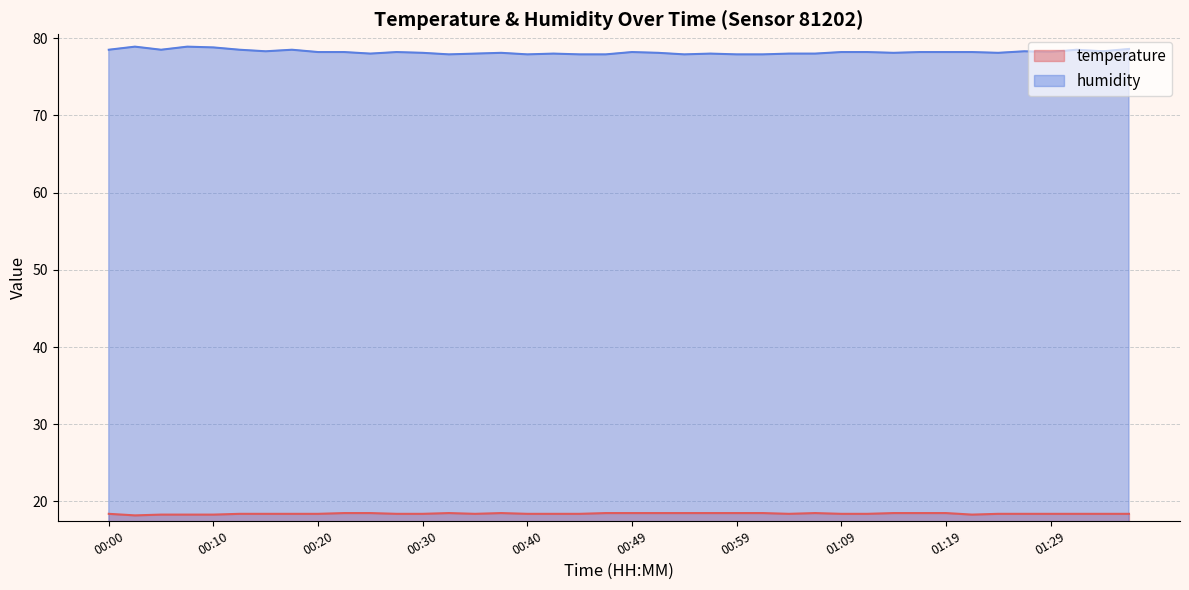

Between 00:44 and 00:32, which is larger?

00:32